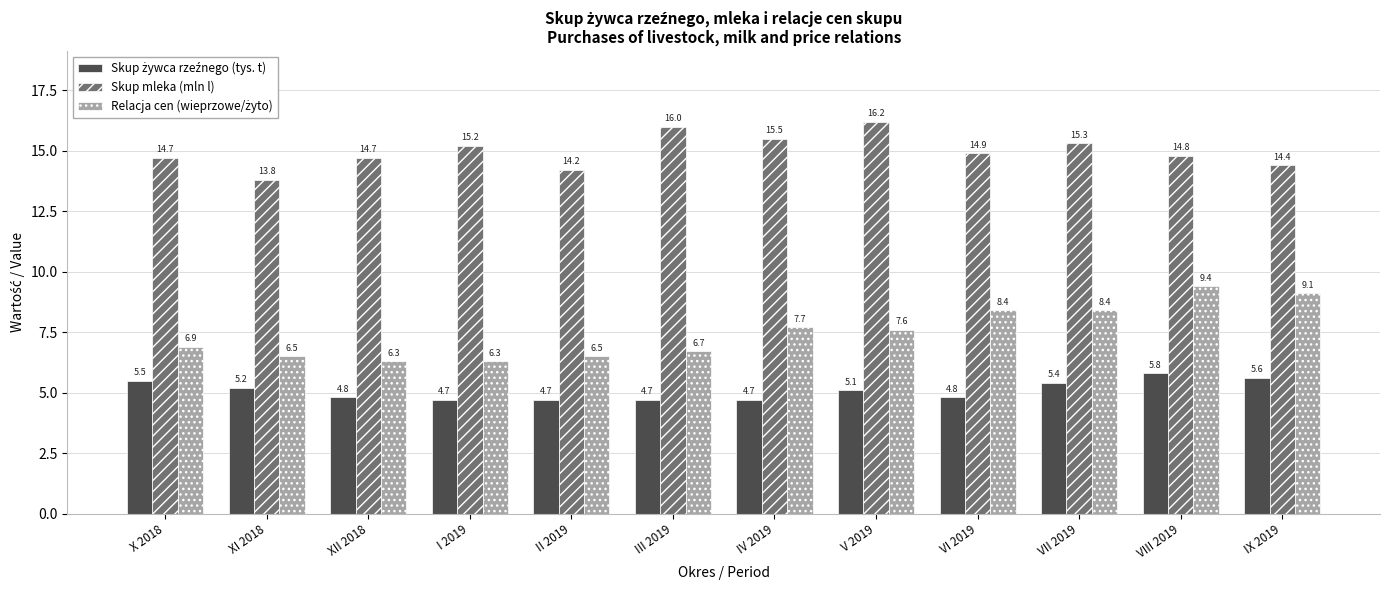

True or false: Skup mleka (mln l) has a value of 15.2 at I 2019.

True